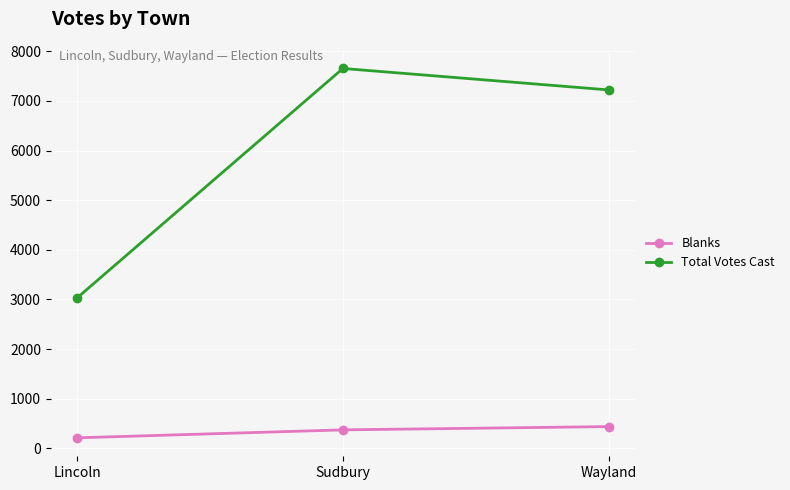

What is the greatest value displayed?

7654